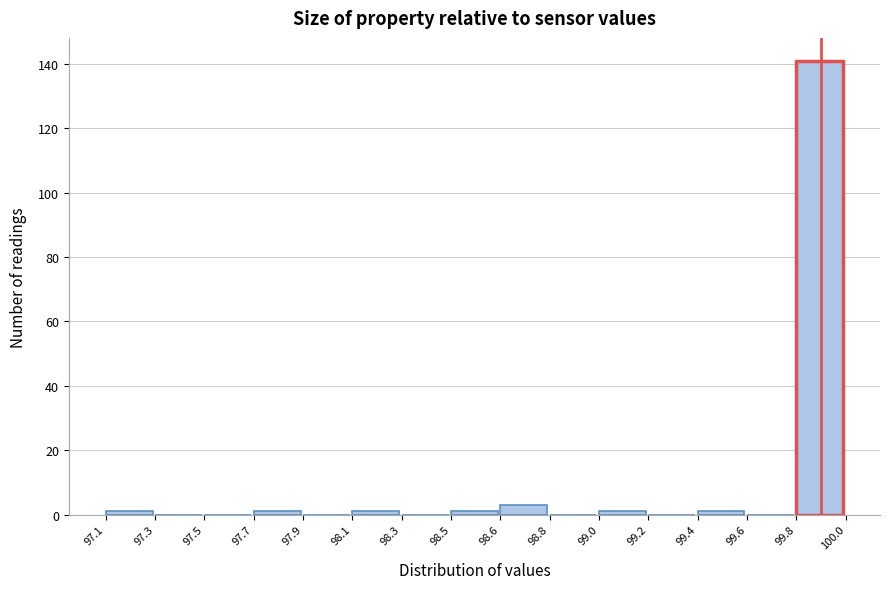

Reading left to right, list all the values displayed in this chart.

97.1=1	97.3=0	97.5=0	97.7=1	97.9=0	98.1=1	98.3=0	98.5=1	98.6=3	98.8=0	99.0=1	99.2=0	99.4=1	99.6=0	99.8=141